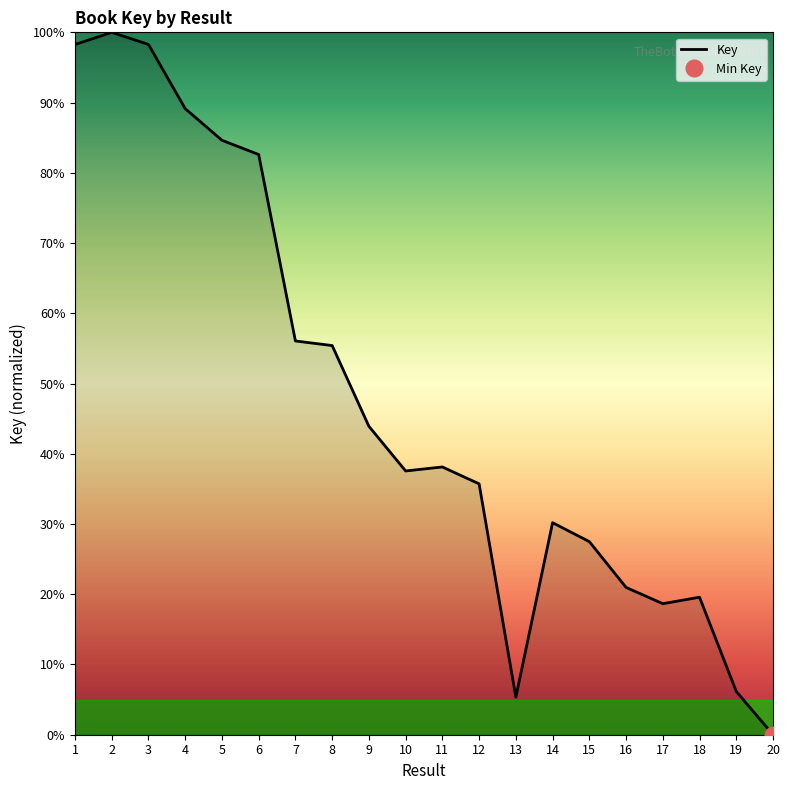

How many lines are shown in the chart?

1